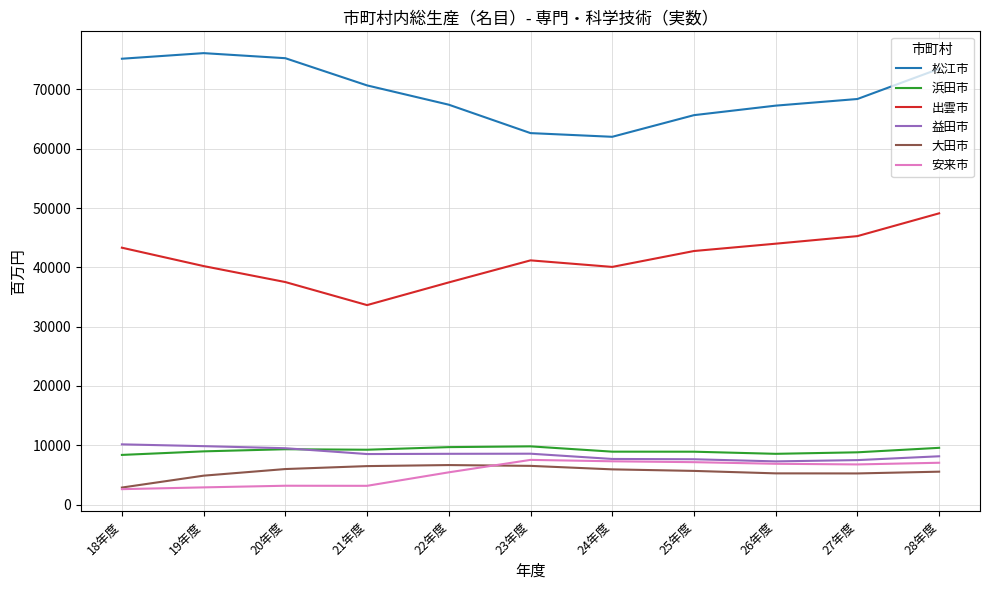

How many lines are shown in the chart?

6